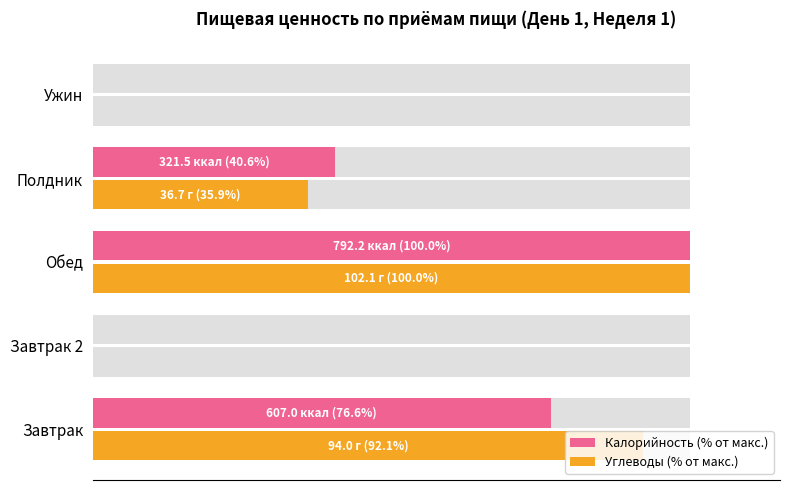

Reading right to left, what are all the values shown in this chart?

Калорийность (% от макс.): 0.0	40.6	100.0	0.0	76.6
Углеводы (% от макс.): 0.0	35.9	100.0	0.0	92.1